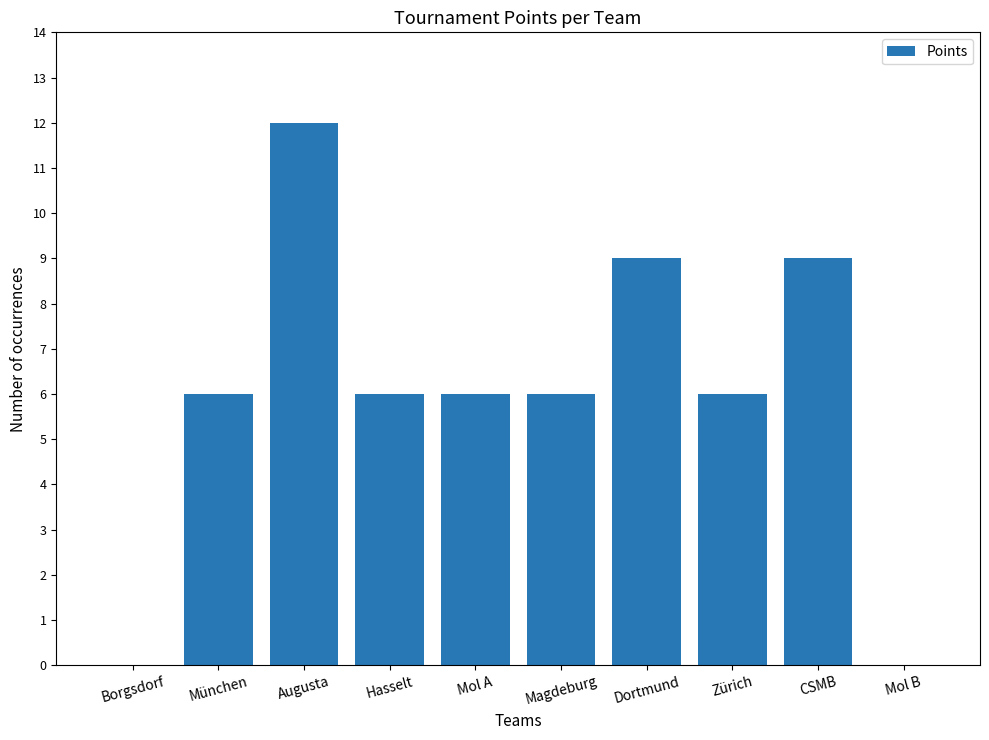

At which category does the chart reach its peak across all series?

Augusta